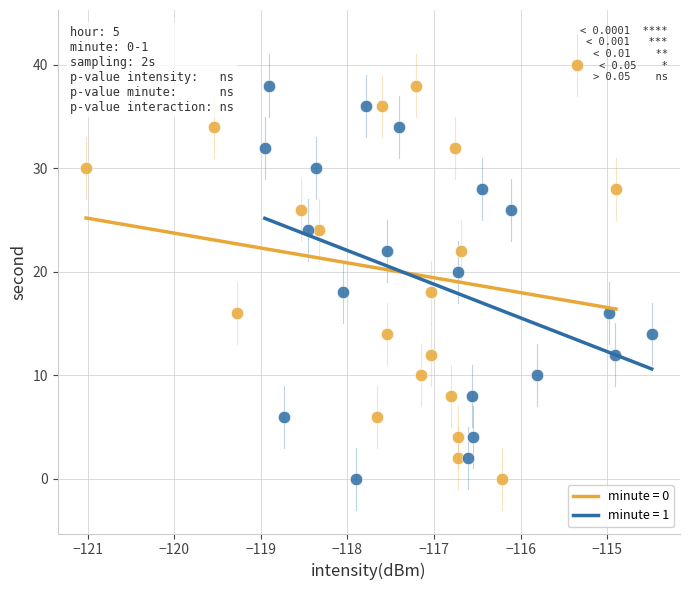

Which series reaches the maximum Y coordinate?

minute = 0